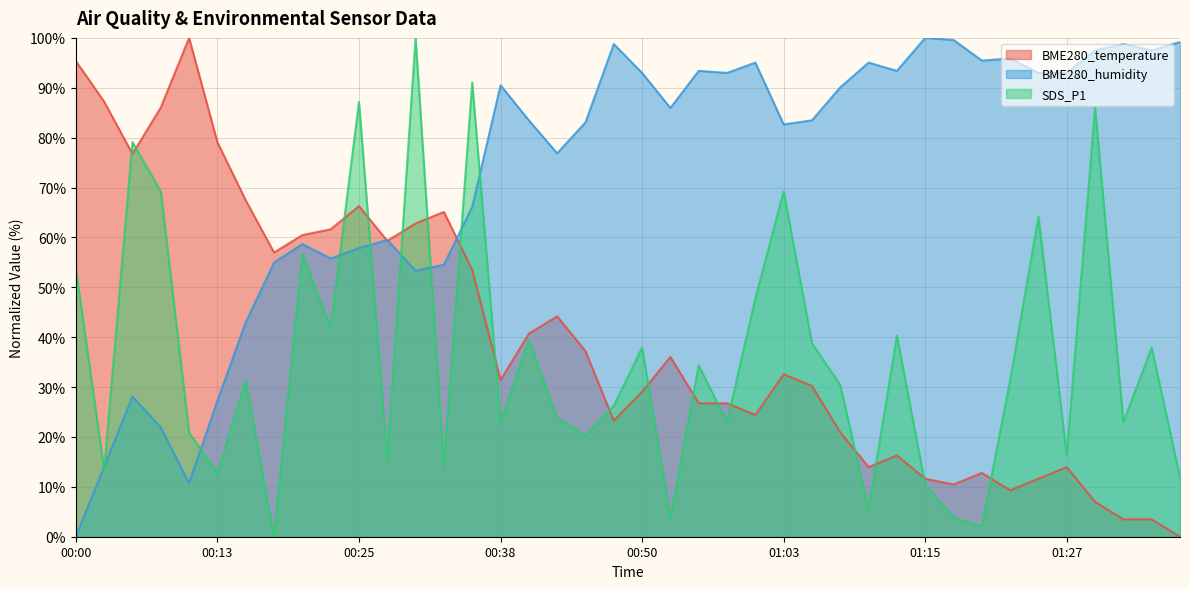

What is the label of the 37th point from the right?

00:08